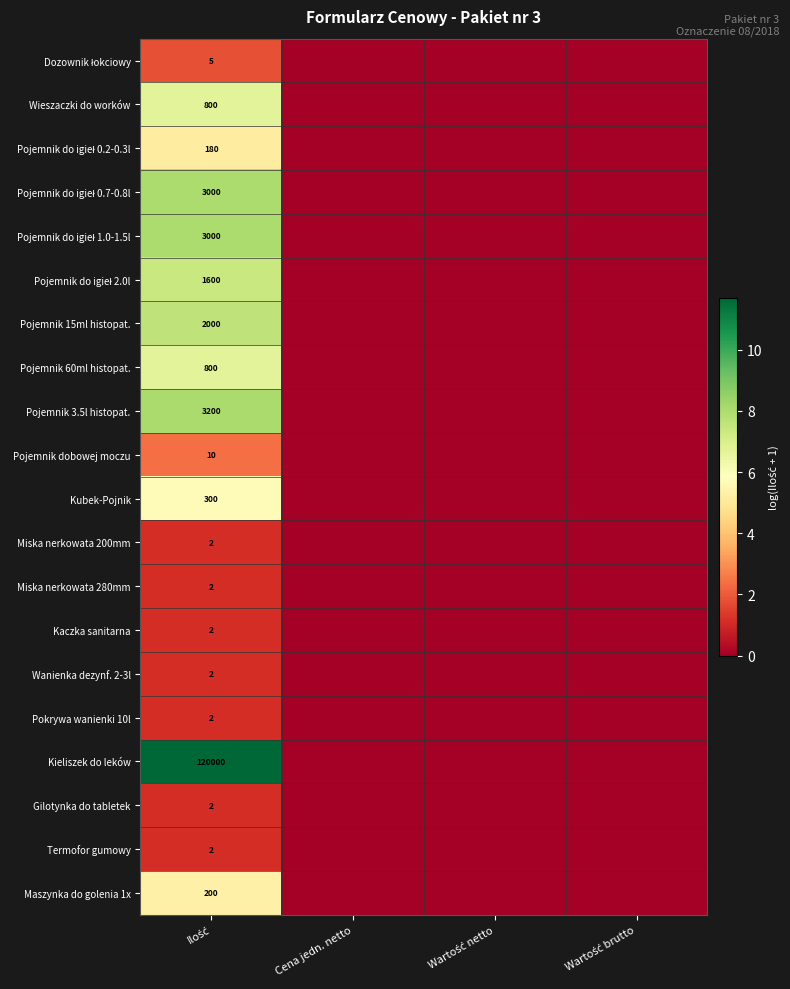

The Pokrywa wanienki 10l series shows -0.4 at Cena jedn. netto. True or false?

False